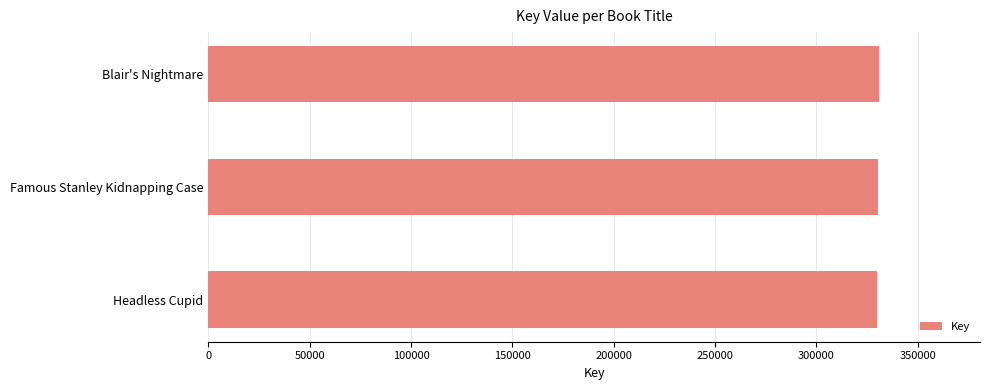

How many distinct data groups are displayed?

1